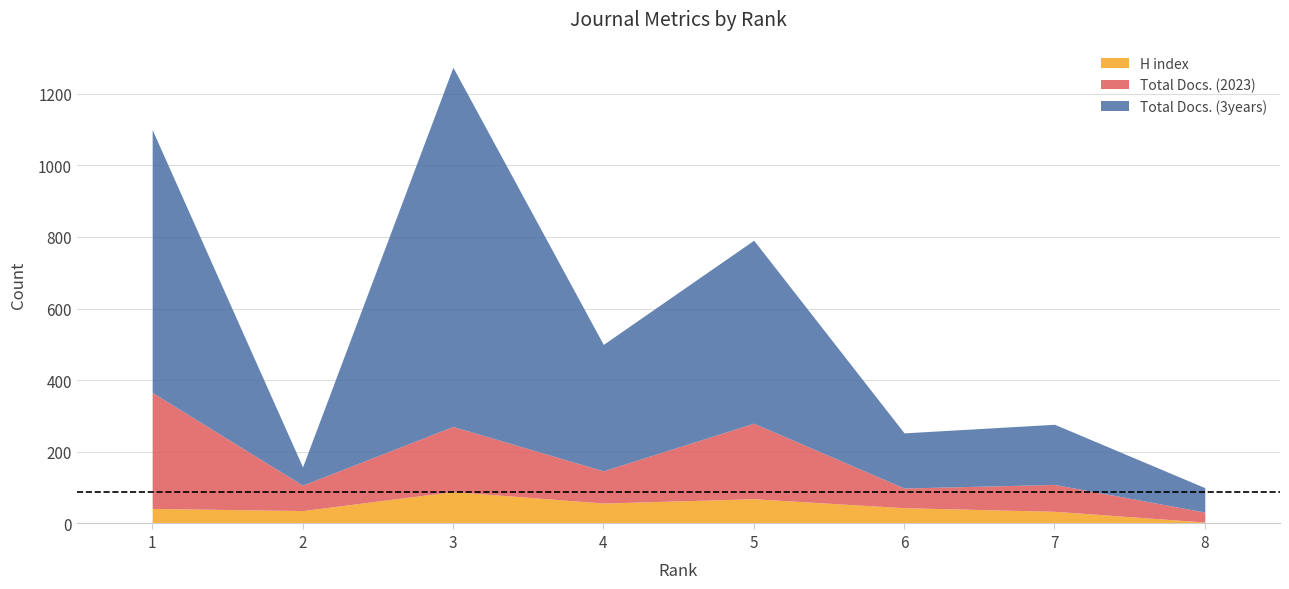

How many lines are shown in the chart?

3